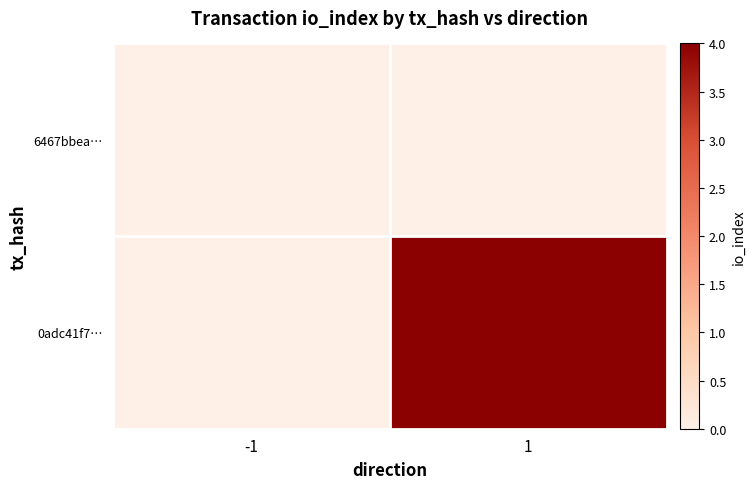

Rank the series at 1 from lowest to highest value.

6467bbea…, 0adc41f7…